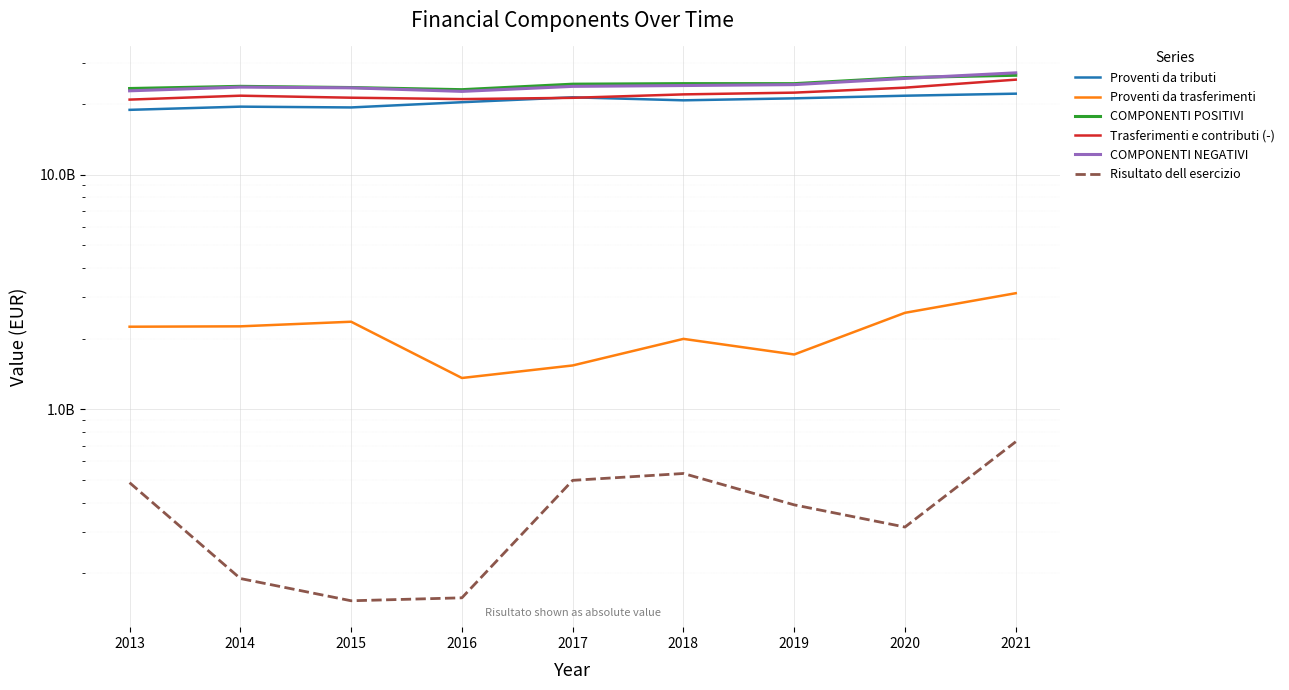

Which has a higher value, 2021 or 2014?

2021